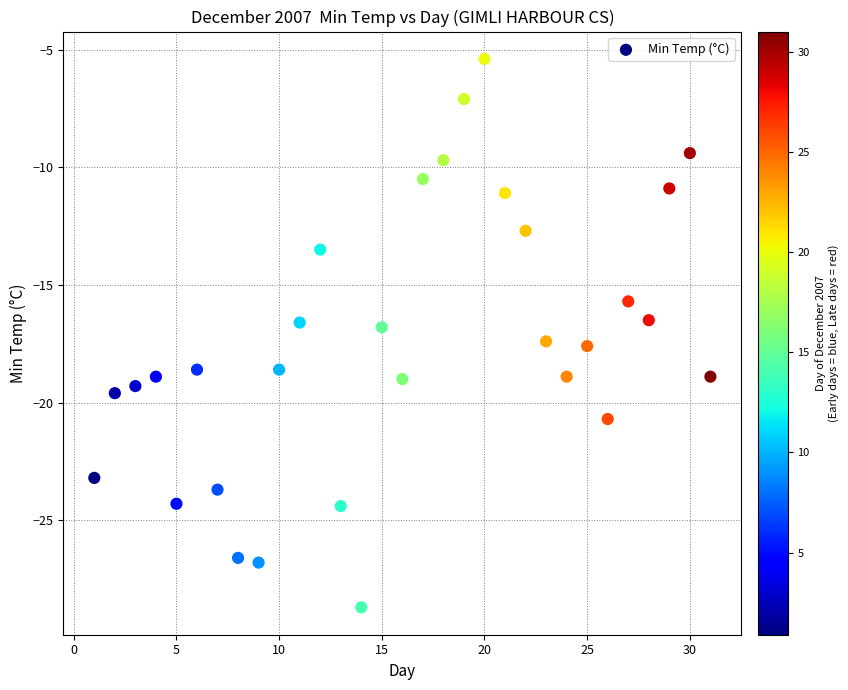

What is the range of Y values (max minus min)?

23.3